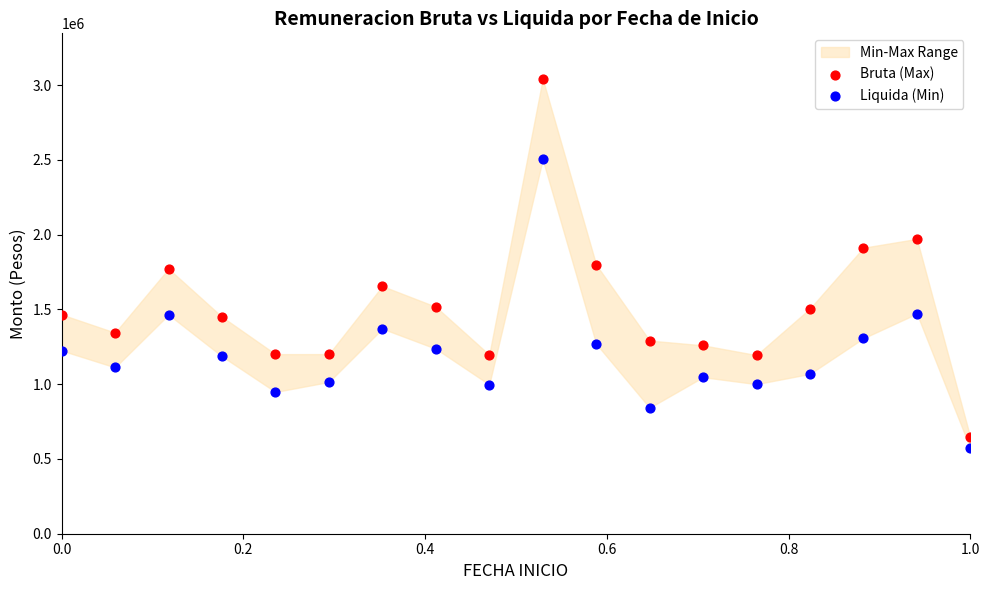

Which series has the widest spread of Y values?

Bruta (Max)